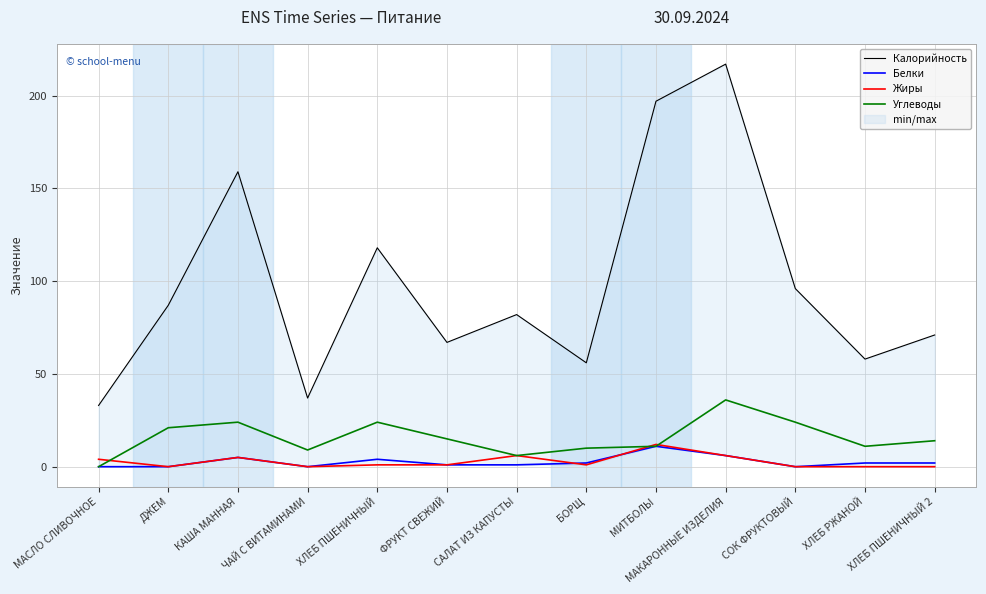

True or false: Калорийность and Углеводы intersect in this chart.

False